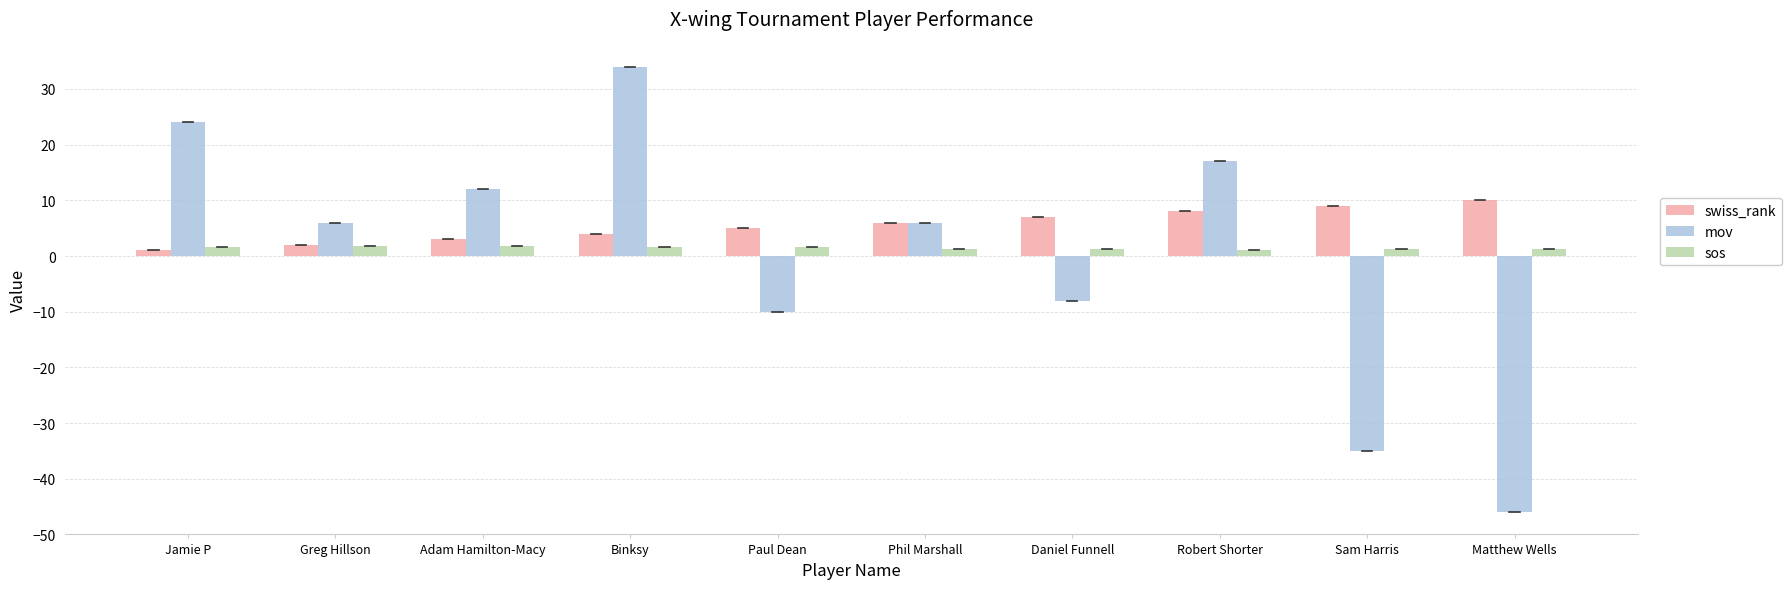

What is the sum of all swiss_rank values?

55.0